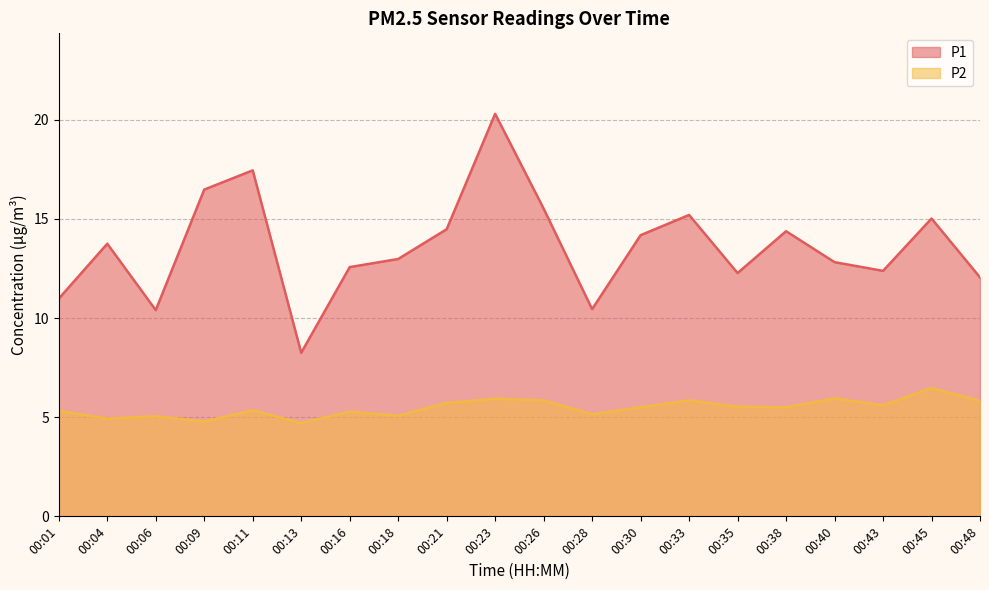

How many distinct data groups are displayed?

2